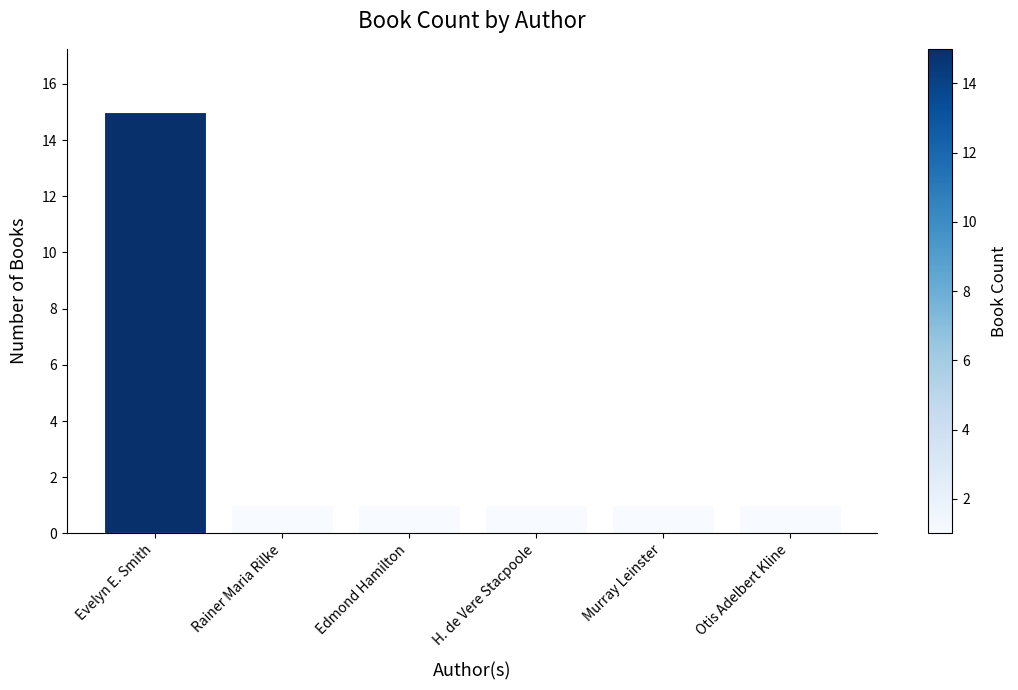

What is the minimum value shown in the chart?

1